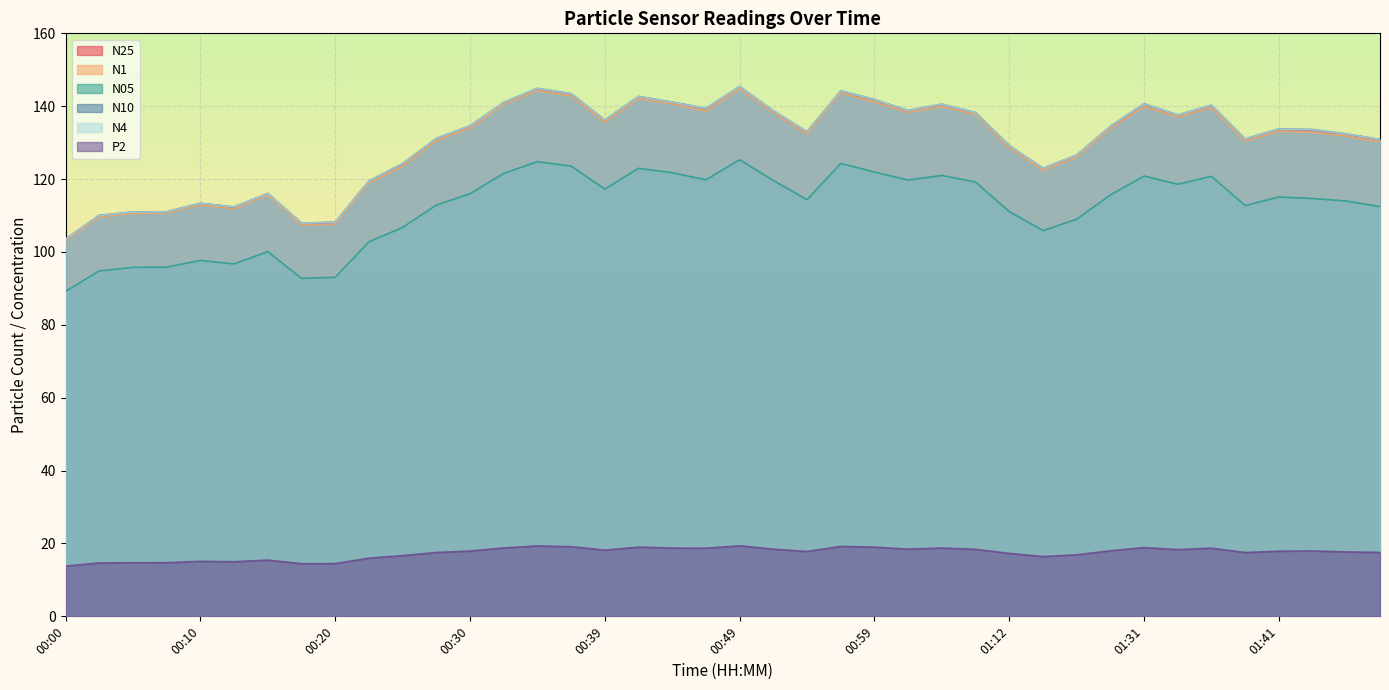

What is the label of the 5th point from the left?

00:10